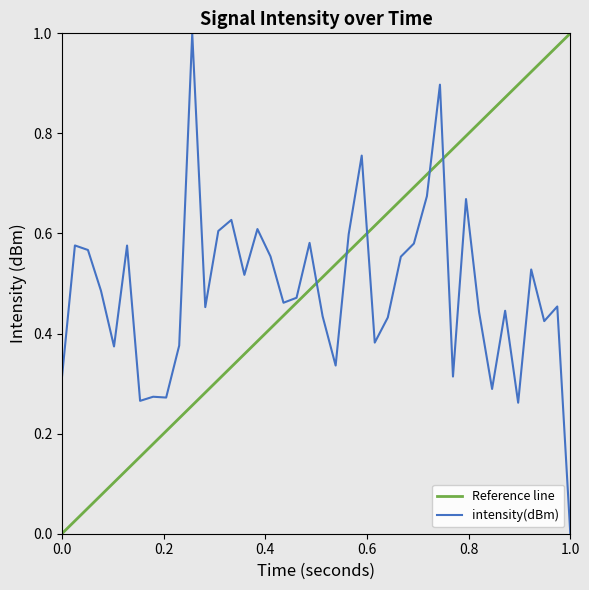

Count the values in the range 0 to 1.

40